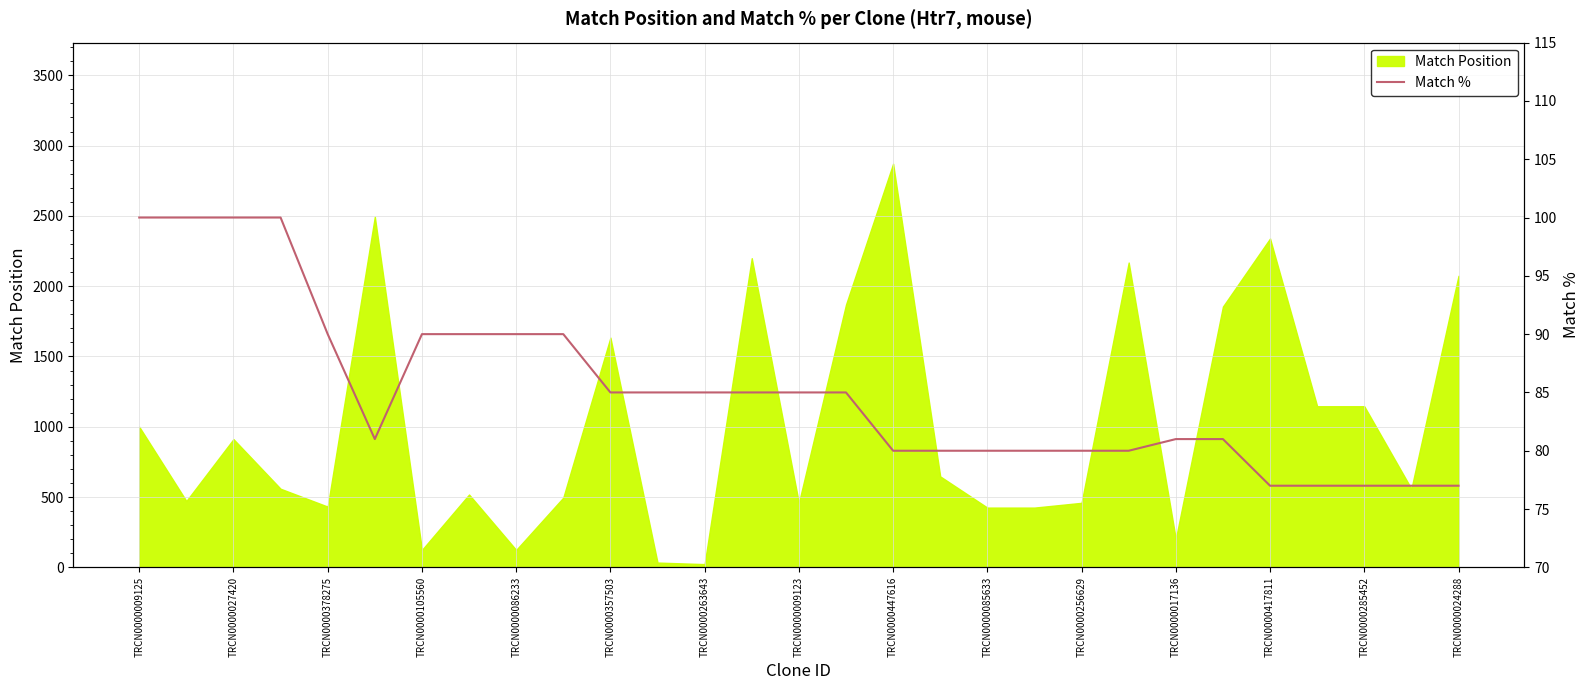

Where does the data first go above 85?

TRCN0000009125